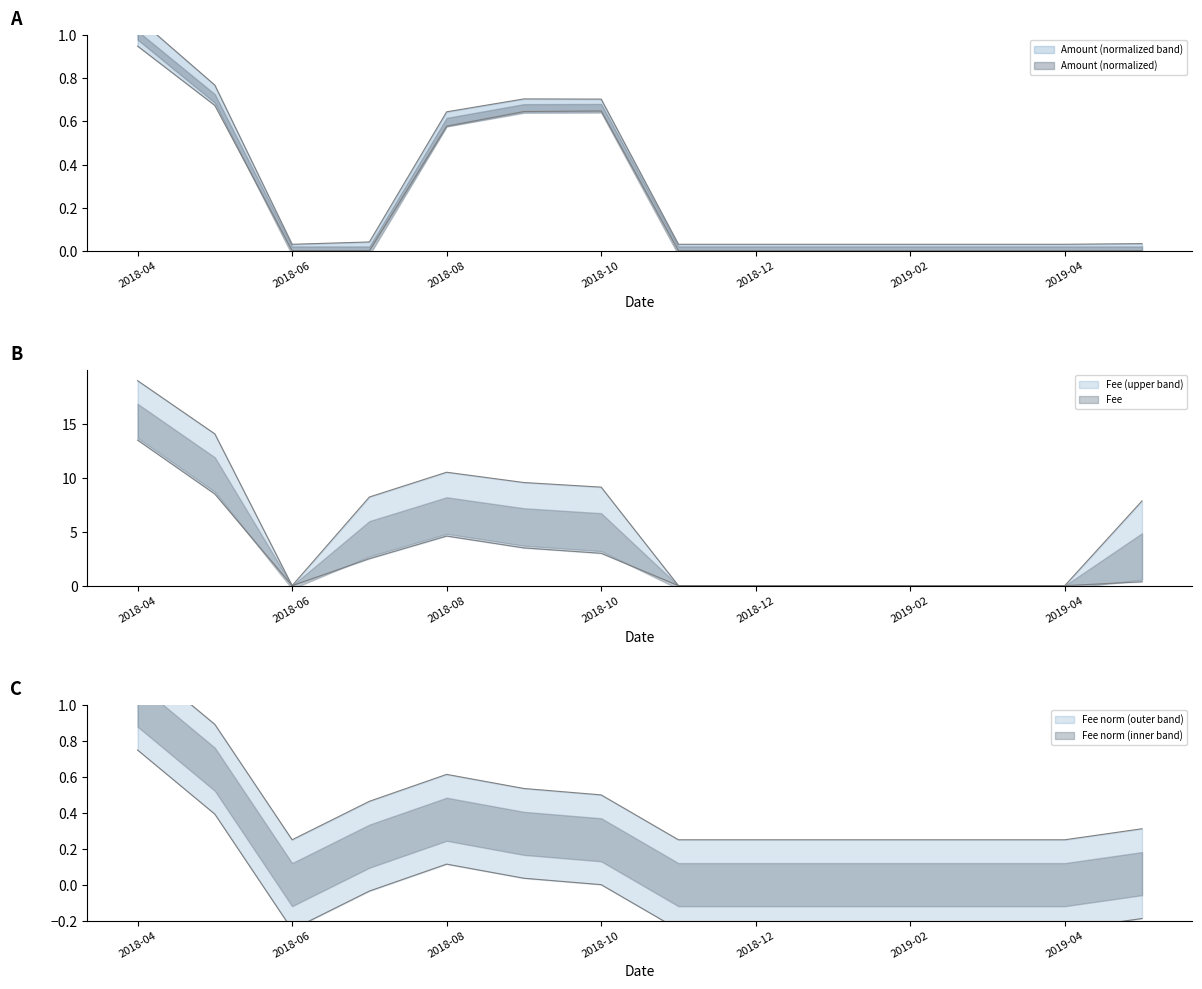

At which category does the chart reach its minimum across all series?

2018-06